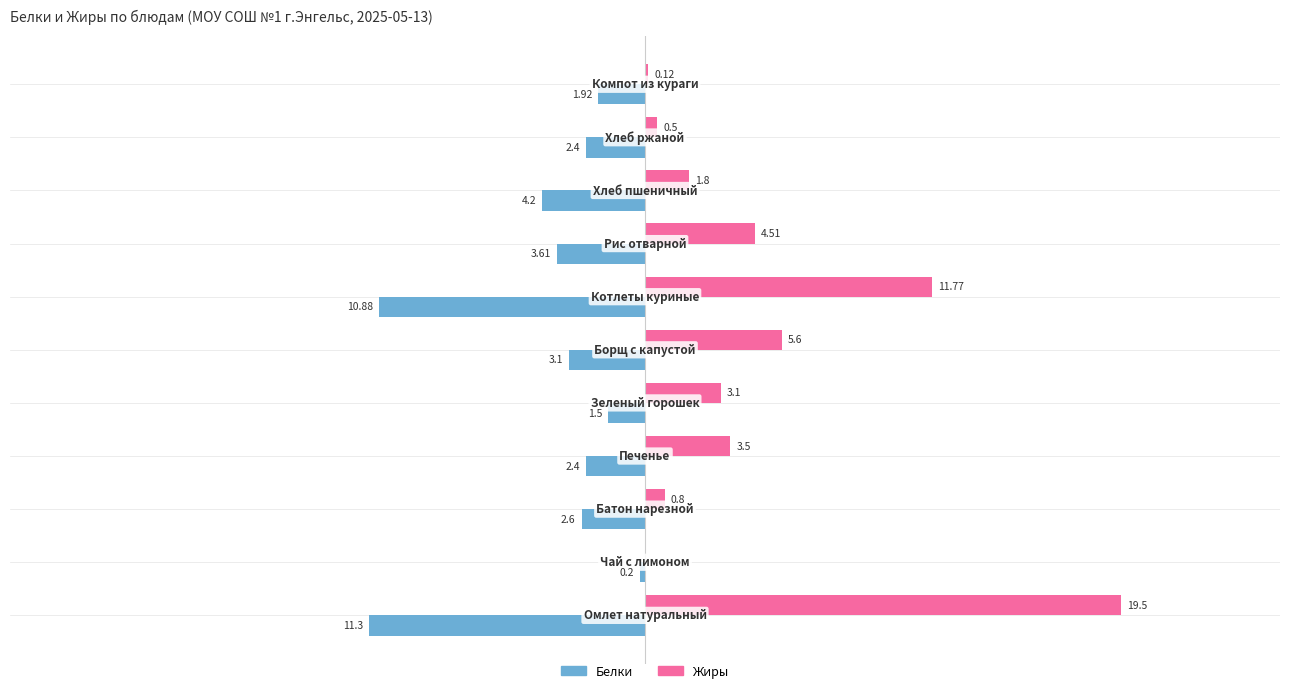

Which series has the largest total across all categories?

Жиры